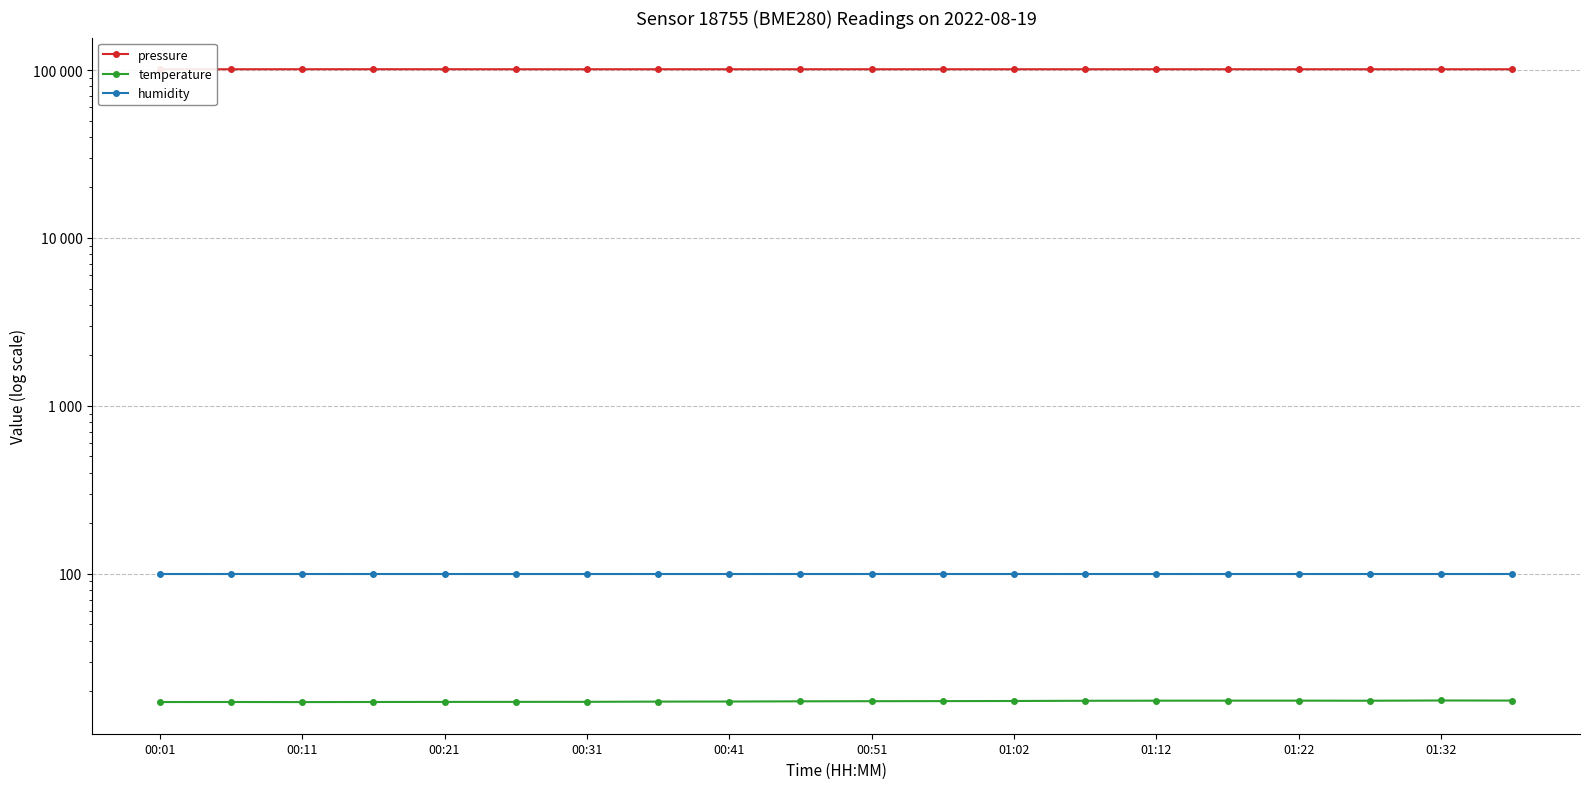

Reading left to right, list all the values displayed in this chart.

pressure: 101182.4	101194.8	101212.7	101218.7	101212.4	101196.6	101195.3	101203.2	101200.6	101204.7	101204.4	101204.7	101197.1	101198.3	101202.3	101198.1	101189.4	101177.5	101177.5	101178.0
temperature: 17.2	17.2	17.2	17.2	17.2	17.3	17.3	17.3	17.3	17.4	17.4	17.4	17.5	17.5	17.5	17.6	17.6	17.5	17.6	17.6
humidity: 100.0	100.0	100.0	100.0	100.0	100.0	100.0	100.0	100.0	100.0	100.0	100.0	100.0	100.0	100.0	100.0	100.0	100.0	100.0	100.0